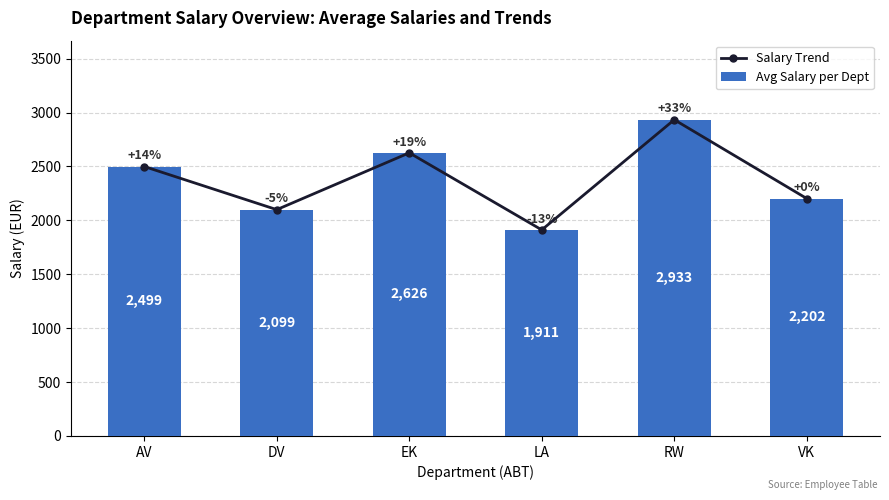

What is the maximum value shown in the chart?

2933.0